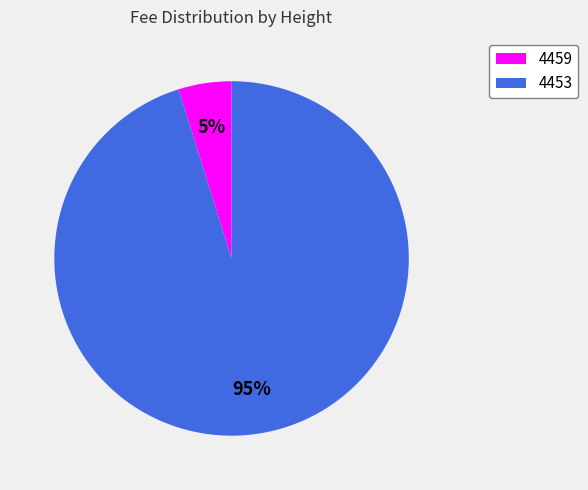

How many segments does this pie chart have?

2